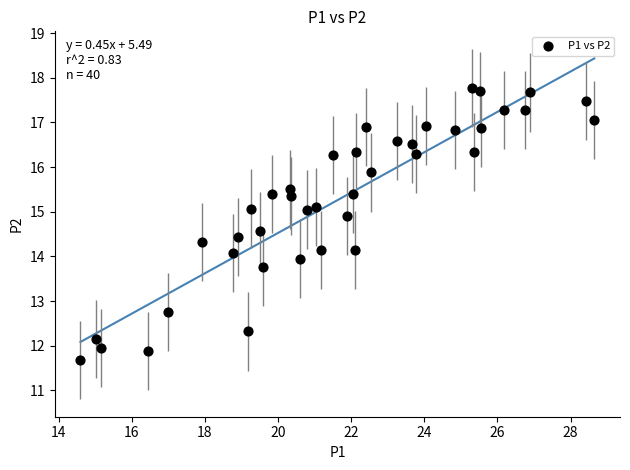

What is the range of Y values (max minus min)?

6.1